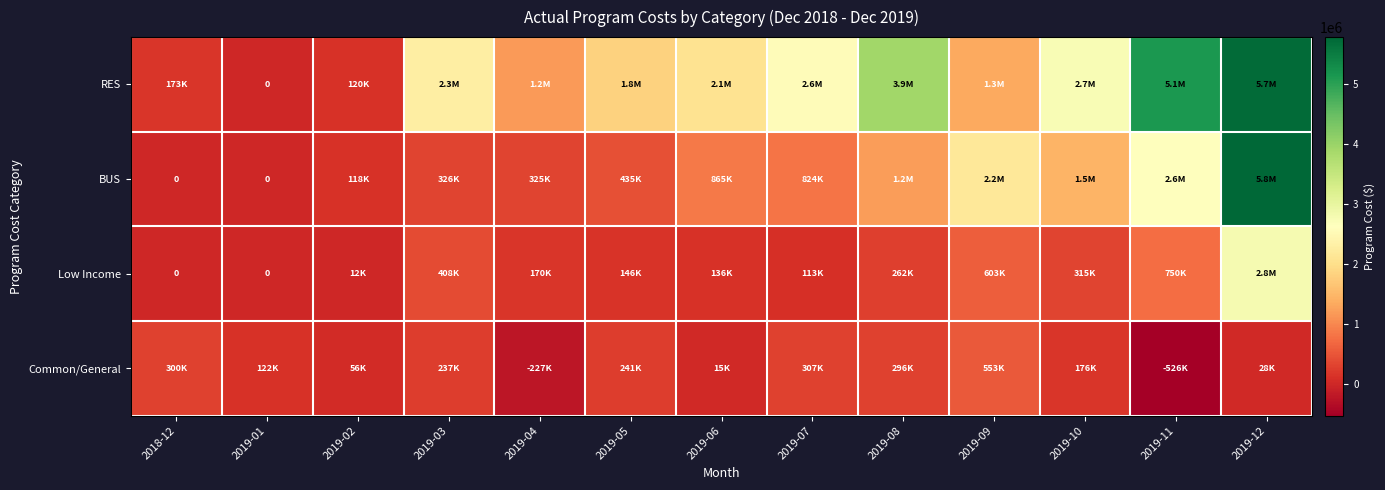

Which category has the highest value across all series?

2019-12